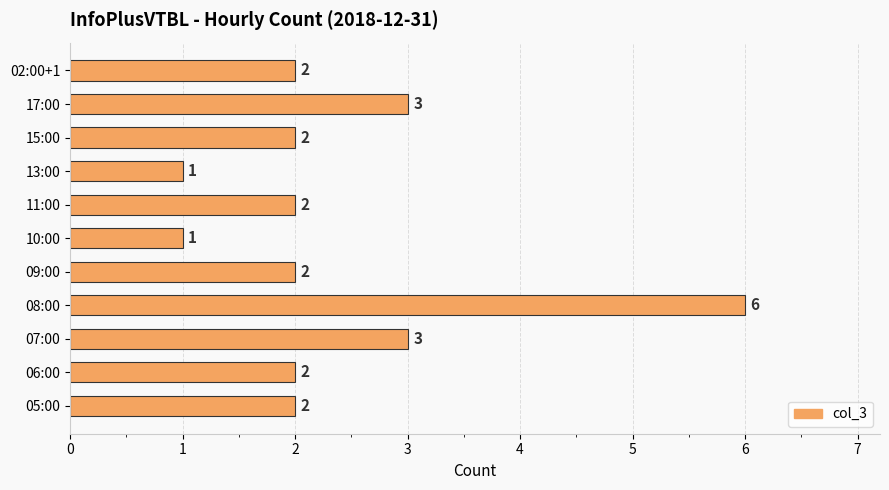

Count the values in the range 2 to 3.

8